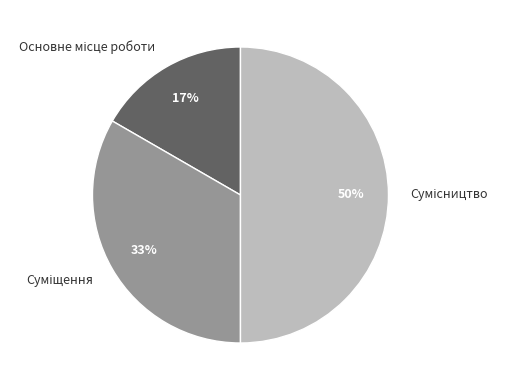

How many segments does this pie chart have?

3